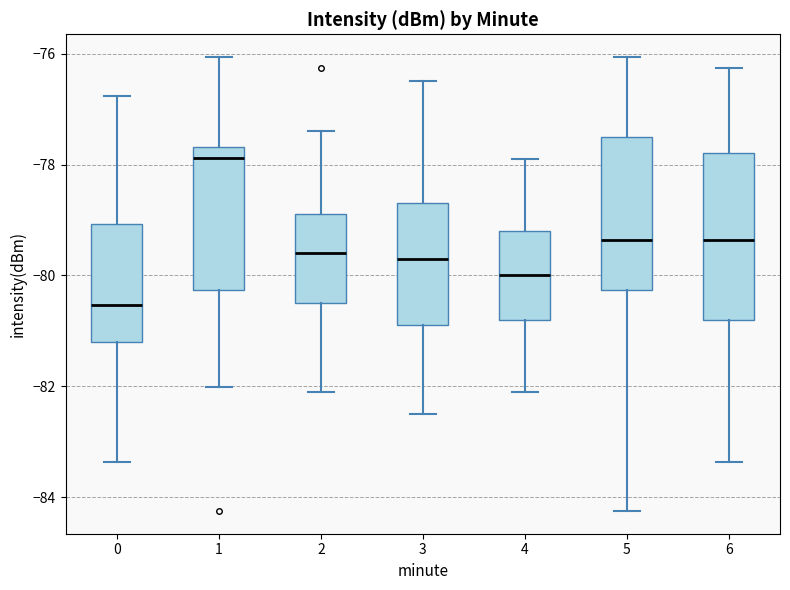

Which box has the highest median line?

1